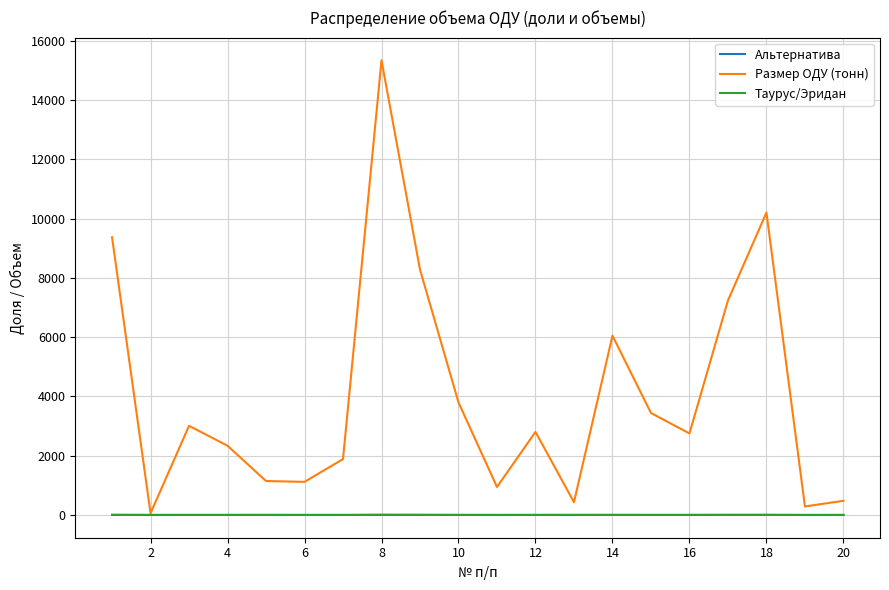

Which series has the widest spread of values?

Размер ОДУ (тонн)